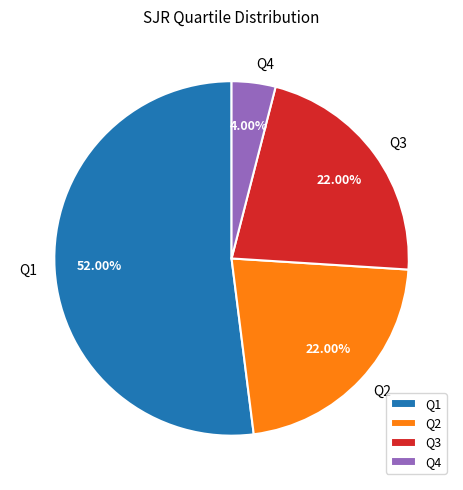

Does Q4 represent more than half of the total?

No